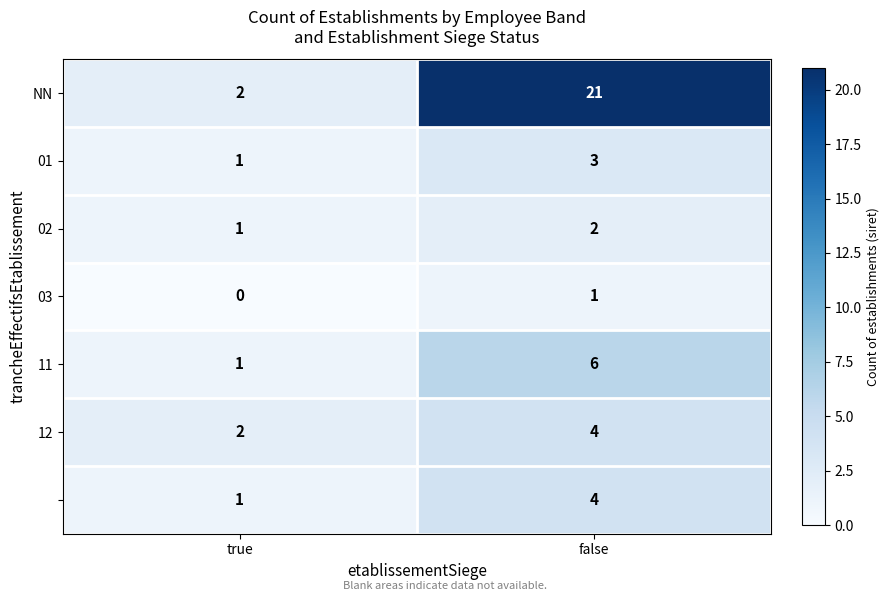

What is the total value across all series at true?

8